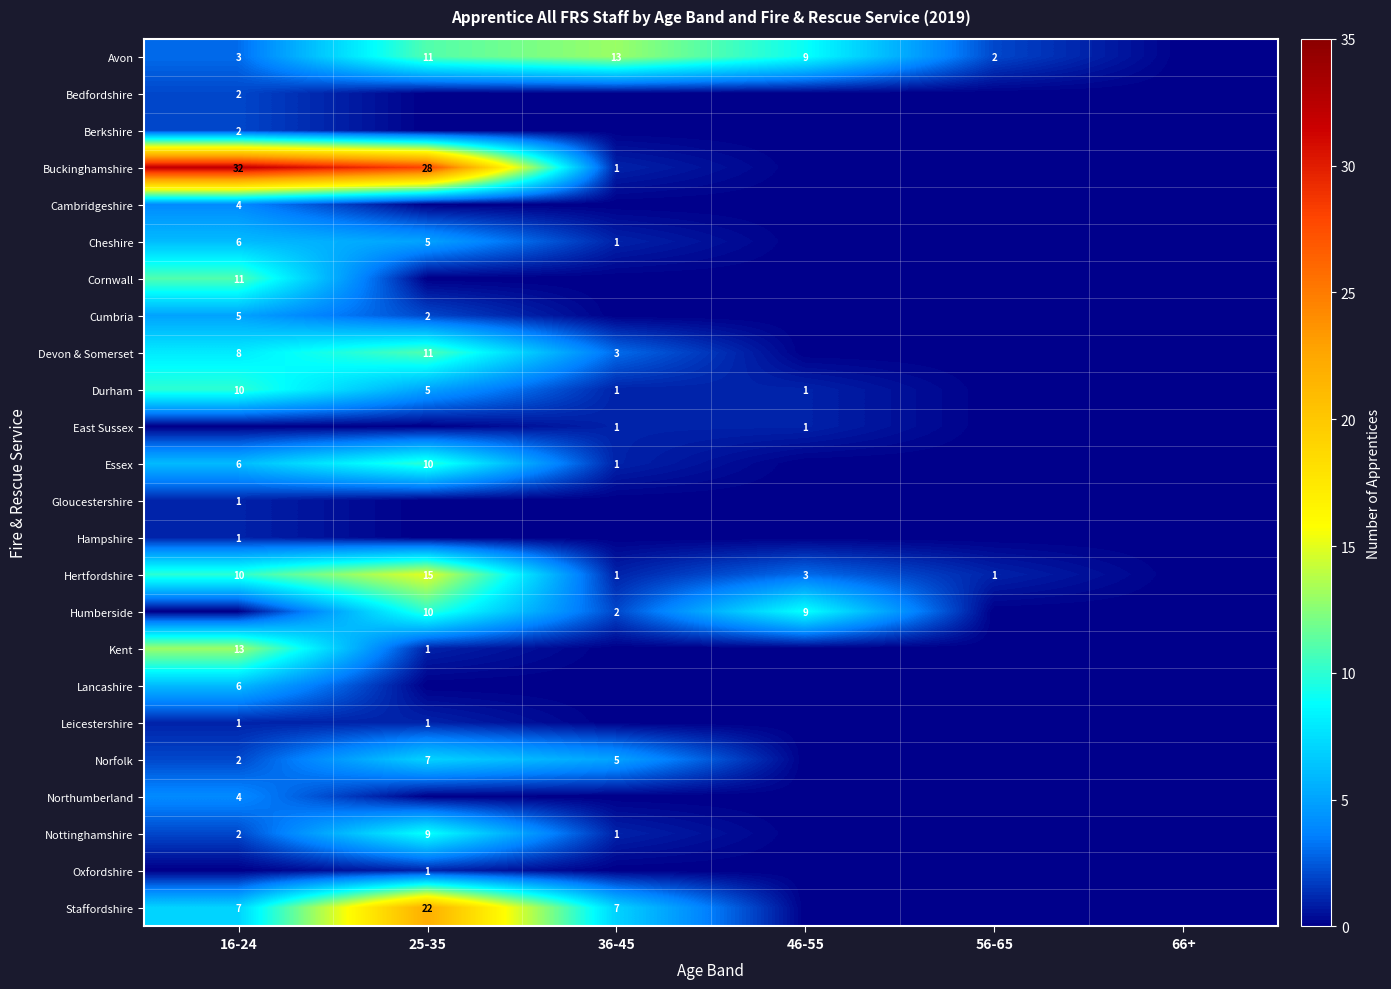

What is the difference between the Essex values at 36-45 and 16-24?

5